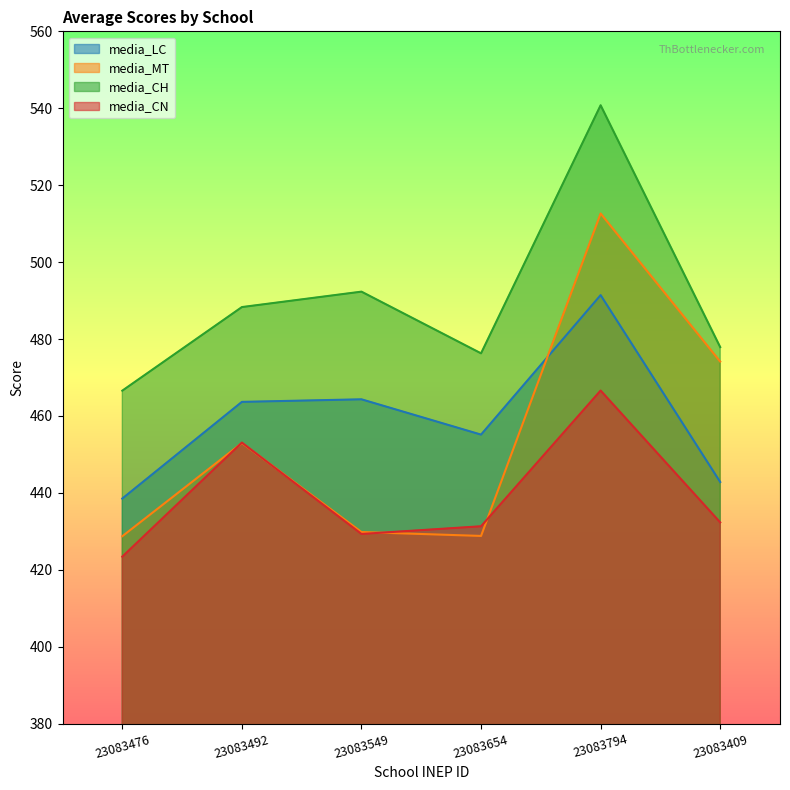

Which category has the highest value in the media_CH series?

23083794